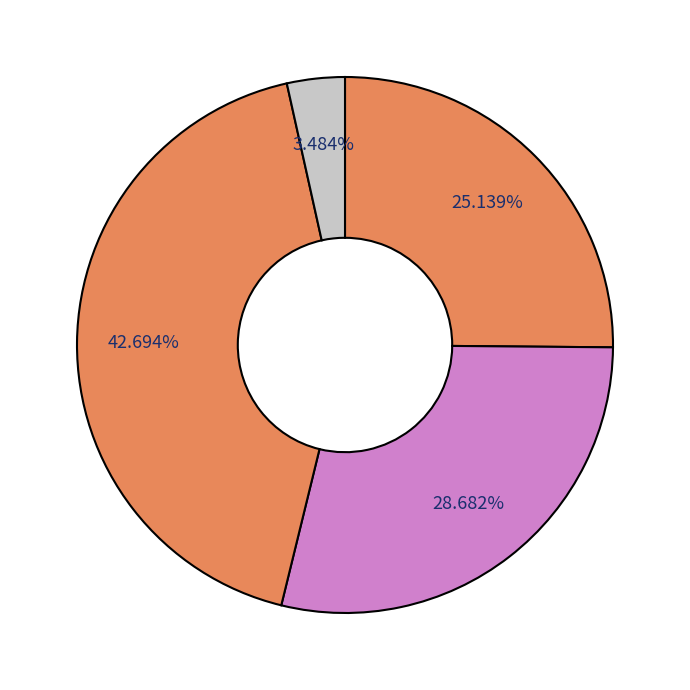

Which slice is the largest?

2 блюдо